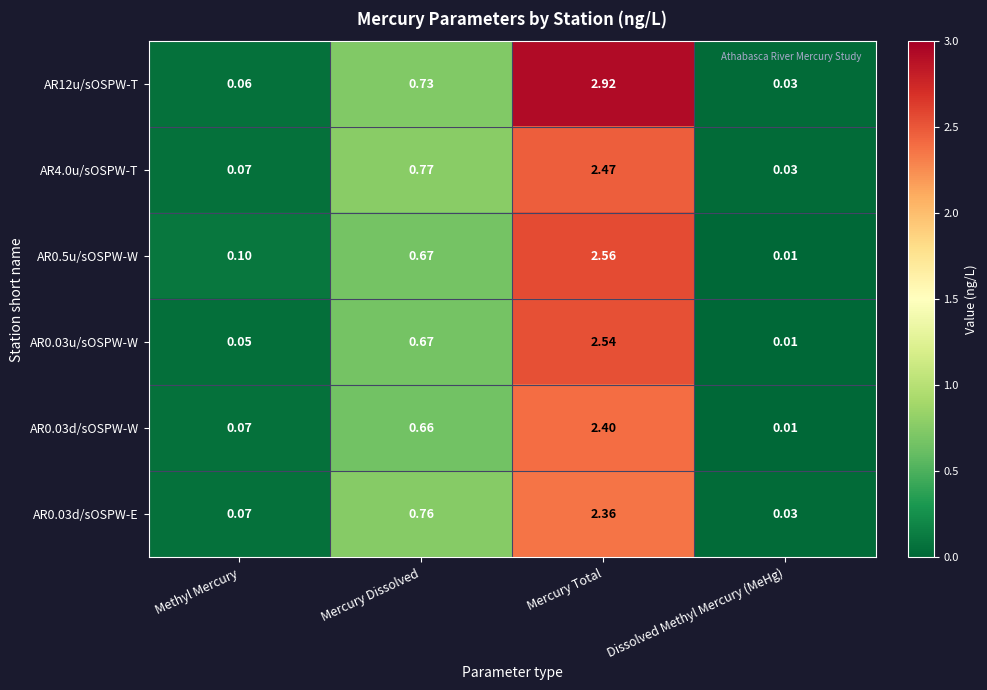

At which category does the chart reach its minimum across all series?

Dissolved Methyl Mercury (MeHg)